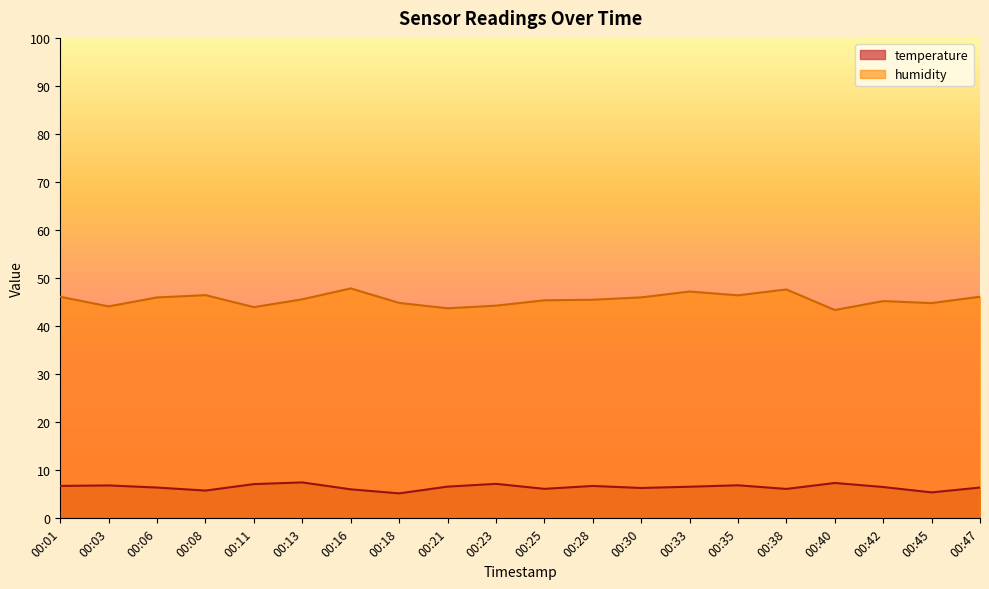

What is the value of the temperature point at the 8th from the left?

5.2